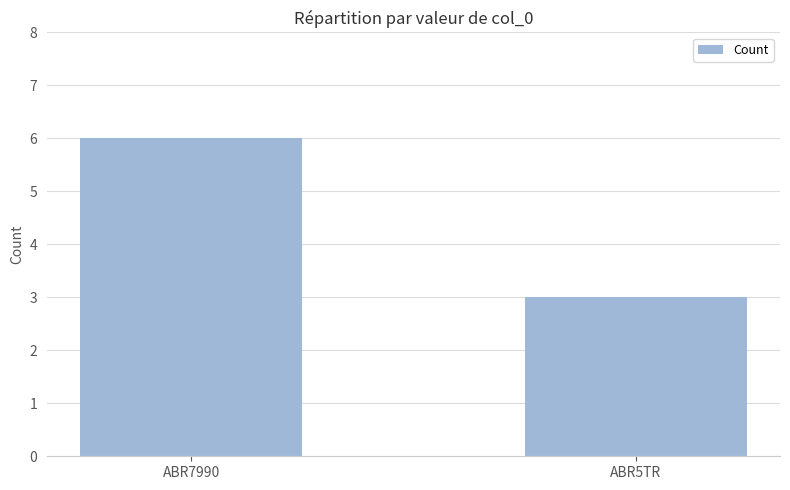

List the labels in order of value, smallest first.

ABR5TR, ABR7990